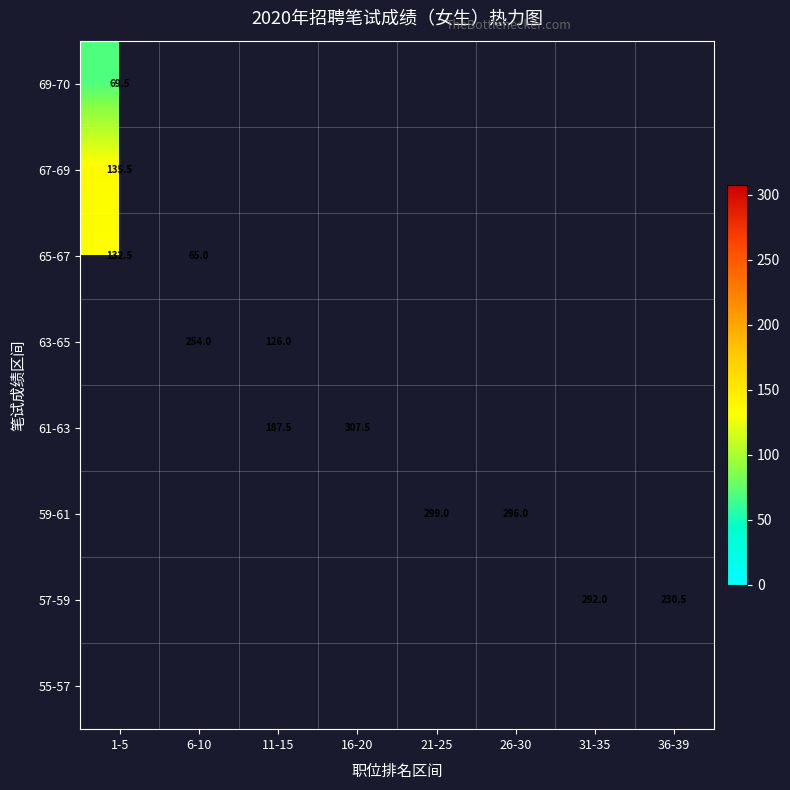

The 65-67 series shows 48.6 at 1-5. True or false?

False